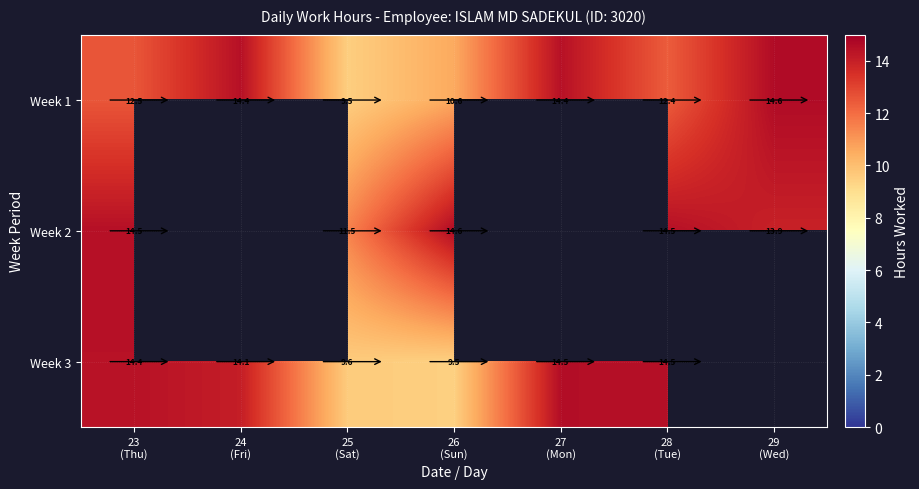

How many values in the Week 1 series are below 12?

2